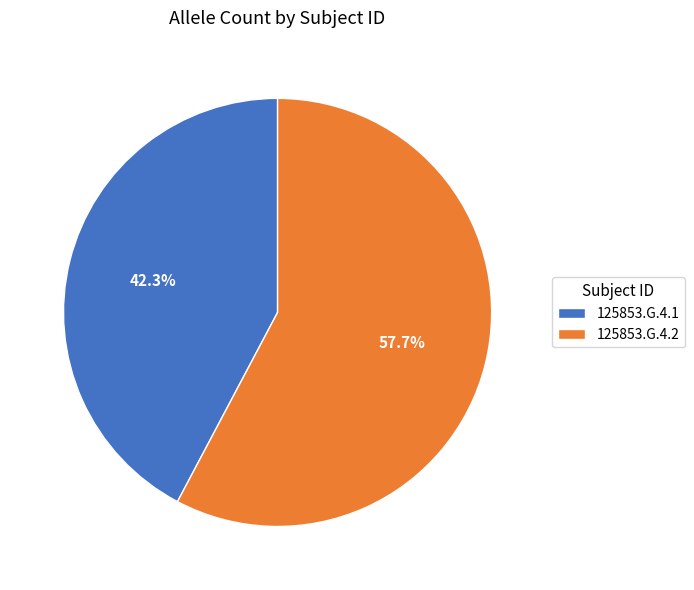

How many slices are in this pie chart?

2